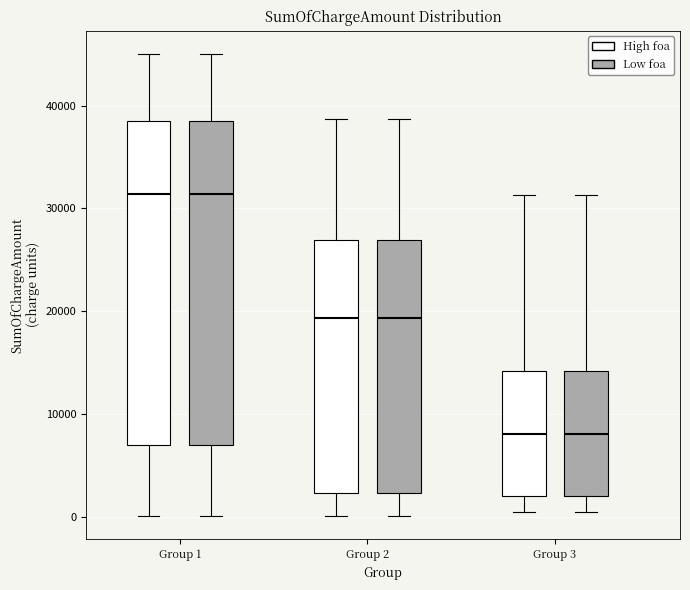

Where is the upper edge of the box for Group 3 (Low foa) on the y-axis? The values are not printed on the chart, so give them approximately, as read against the axis.

14000